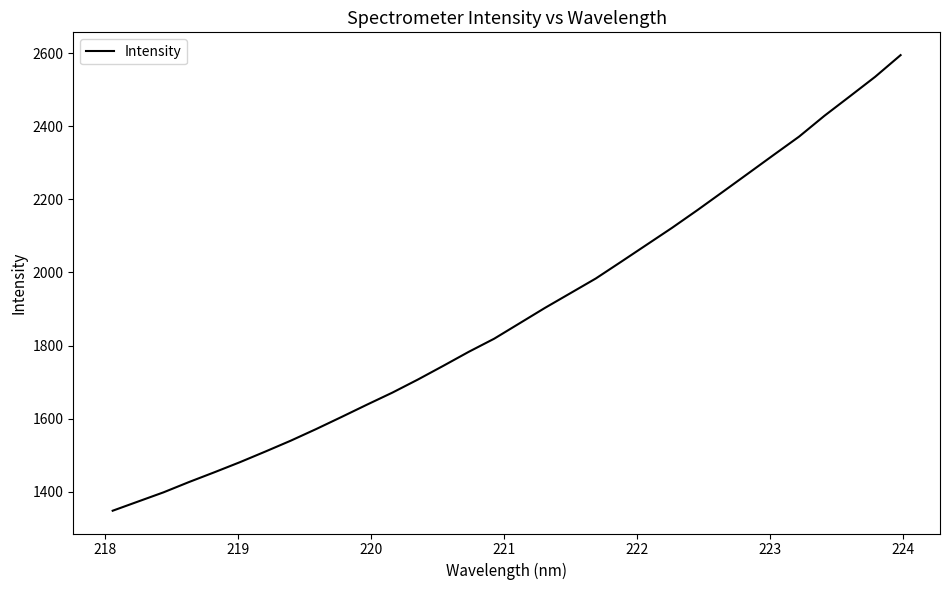

Reading left to right, list all the values displayed in this chart.

1348.2	1373.4	1398.5	1426.6	1453.4	1480.9	1510.0	1539.8	1571.6	1604.8	1638.5	1671.4	1707.1	1744.6	1782.9	1818.8	1861.0	1903.2	1943.3	1983.6	2029.4	2075.8	2122.1	2170.6	2220.6	2271.0	2321.5	2371.6	2428.6	2481.8	2535.4	2594.6